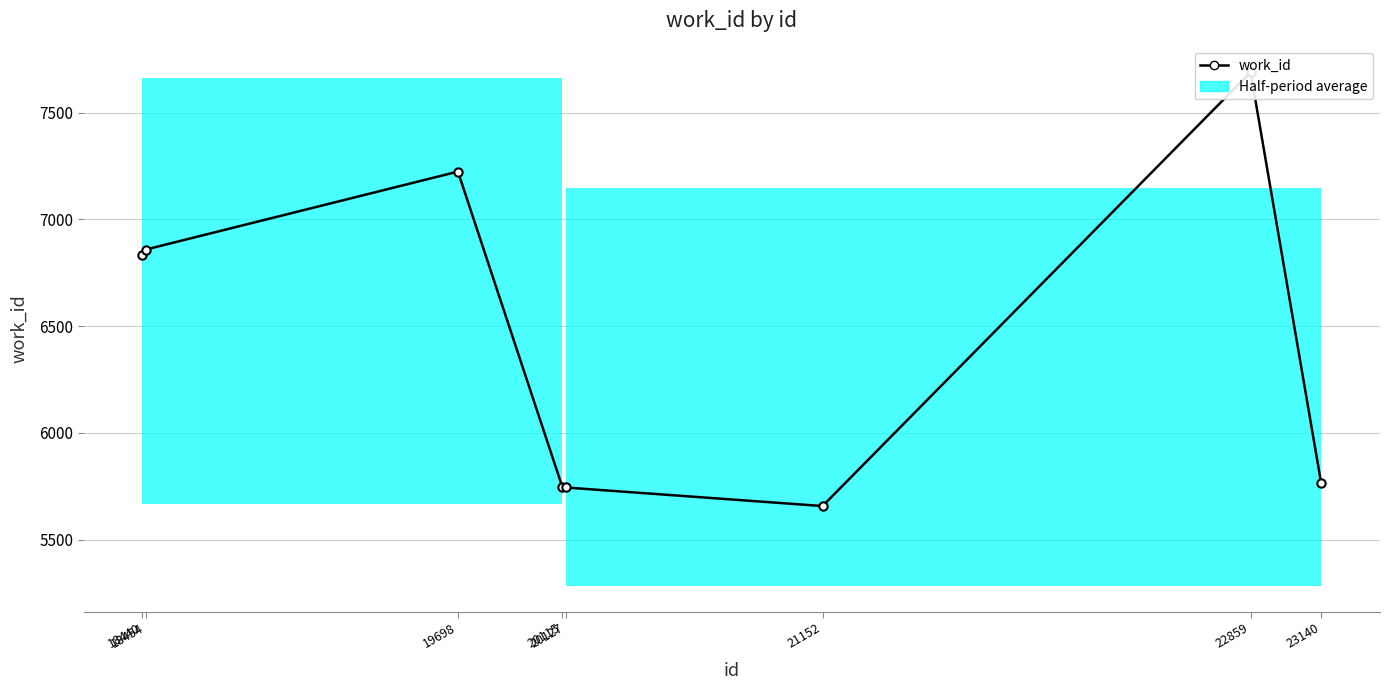

What is the ratio of the value at 23140 to the value at 20127?

1.0